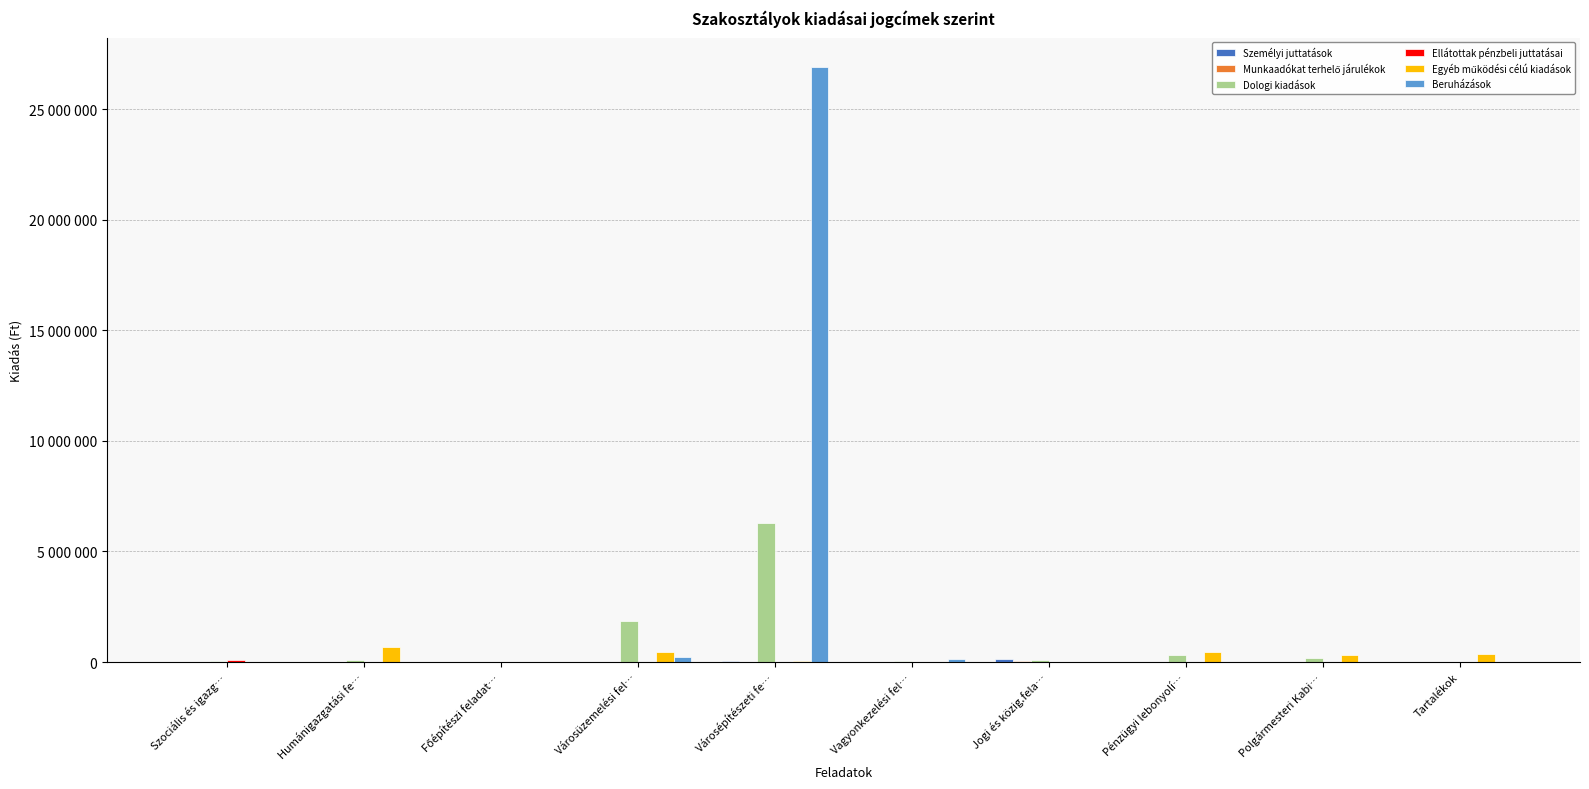

Which series has the largest range (max minus min)?

Beruházások